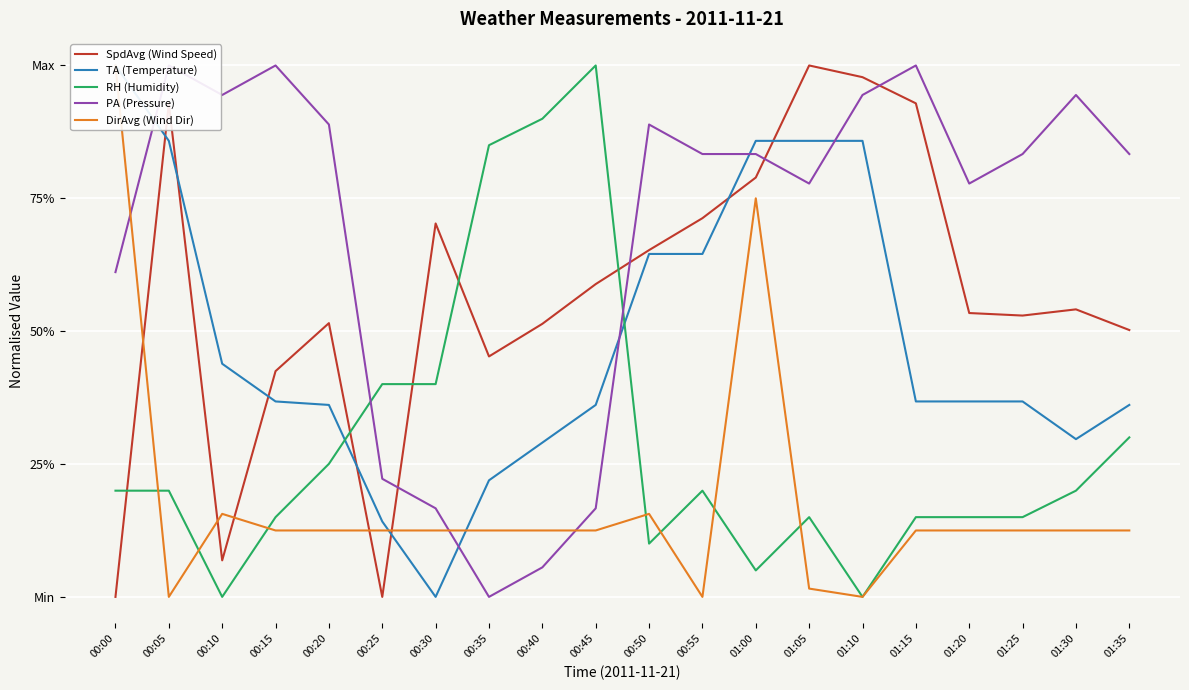

Which series ends up on top after the final intersection of PA (Pressure) and DirAvg (Wind Dir)?

PA (Pressure)